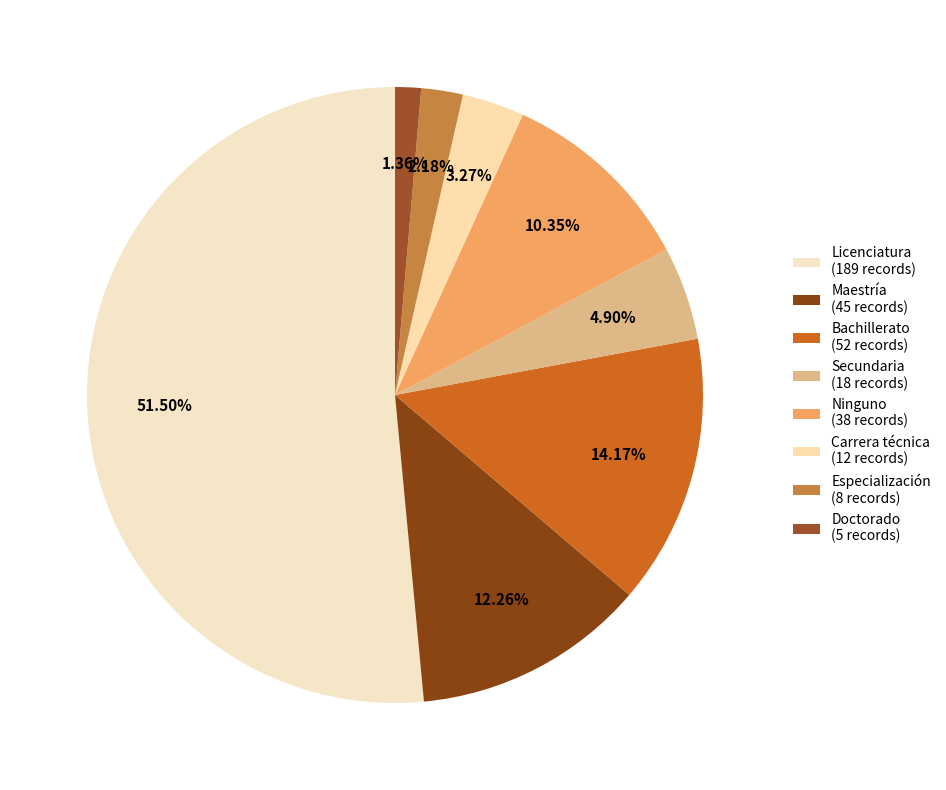

Count the number of slices in the pie.

8